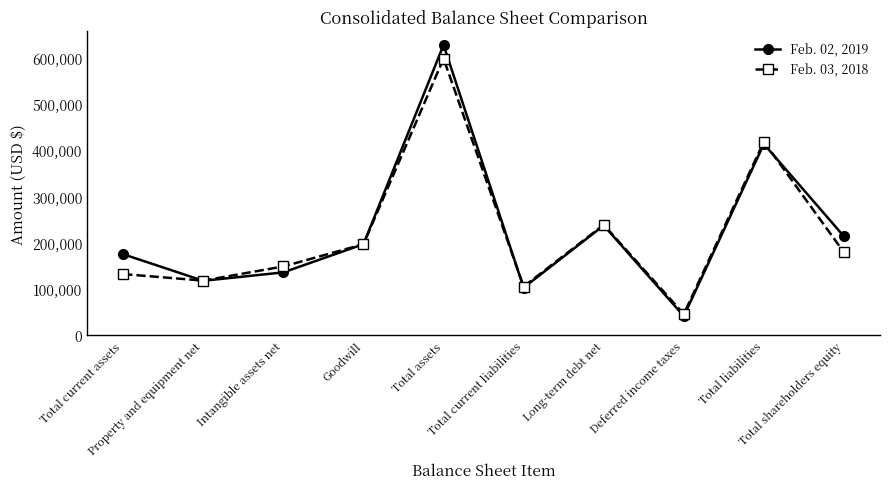

Which label corresponds to the smallest value in the chart?

Deferred income taxes